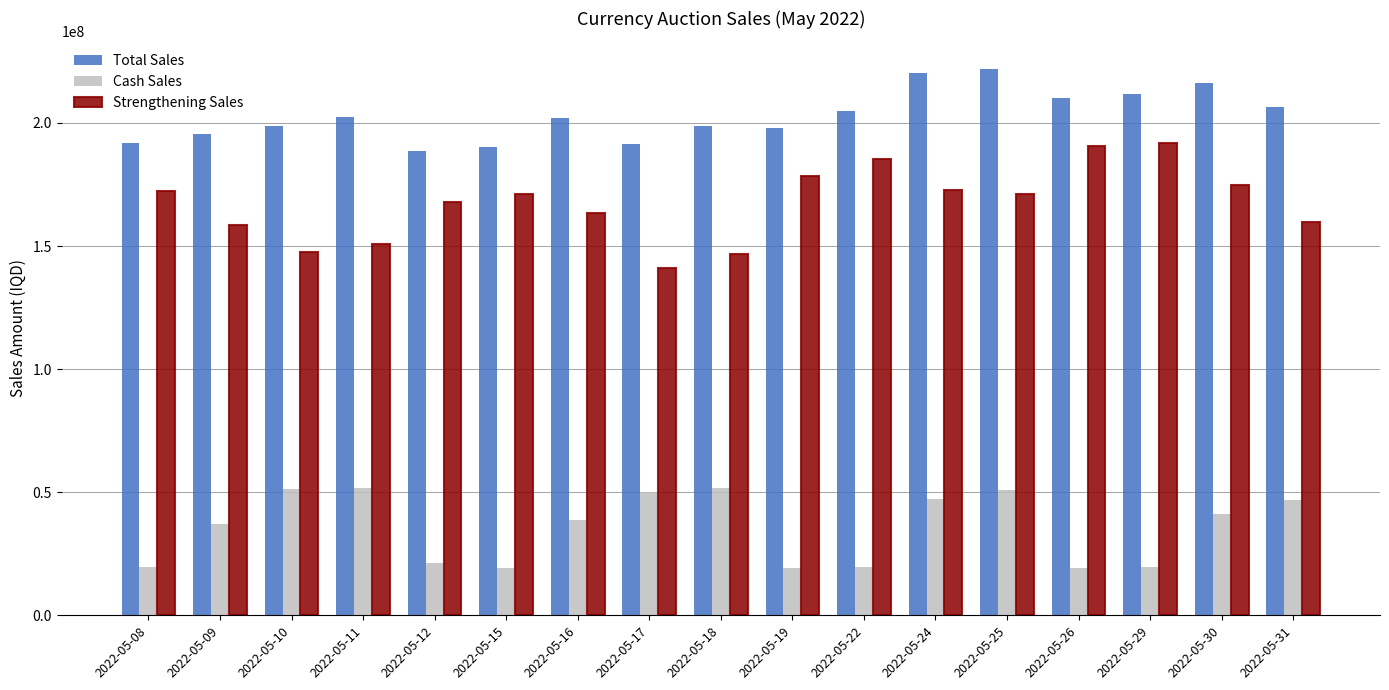

What is the sum of all Total Sales values?

3449042723